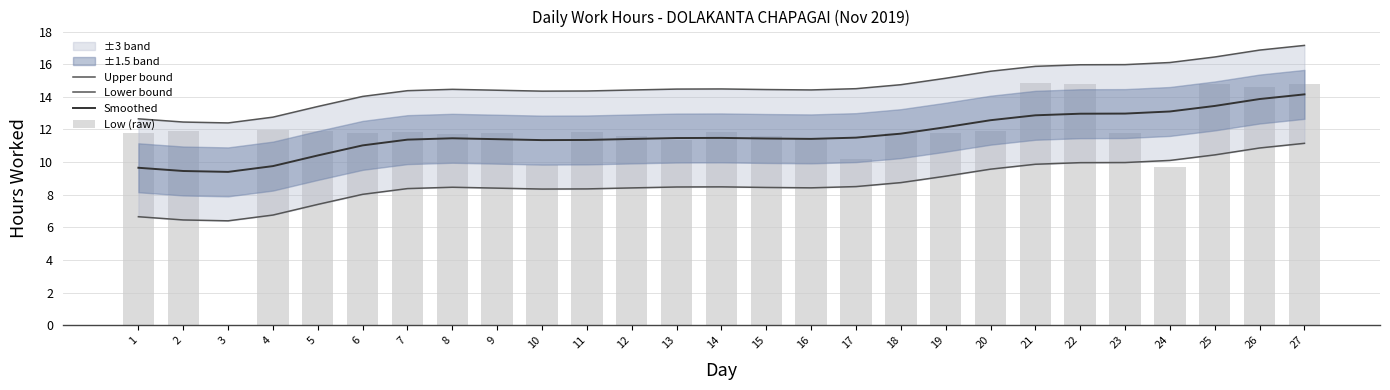

Rank the categories by Upper bound value from highest to lowest.

27, 26, 25, 24, 23, 22, 21, 20, 19, 18, 17, 14, 13, 8, 15, 16, 12, 9, 7, 11, 10, 6, 5, 4, 1, 2, 3